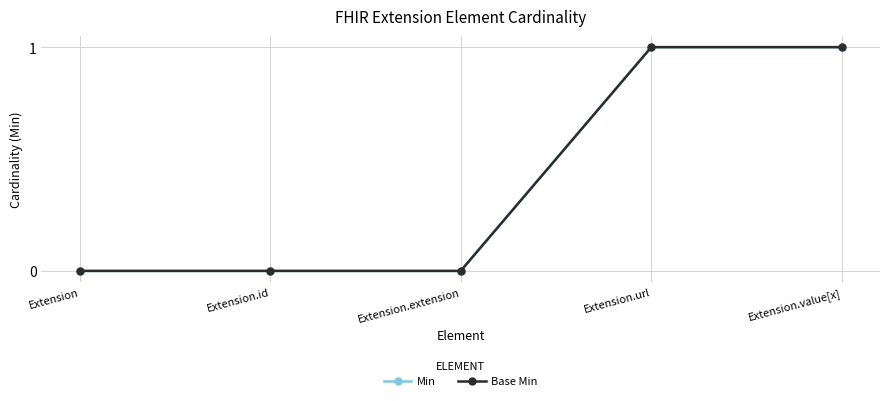

Which series has the widest spread of values?

Min